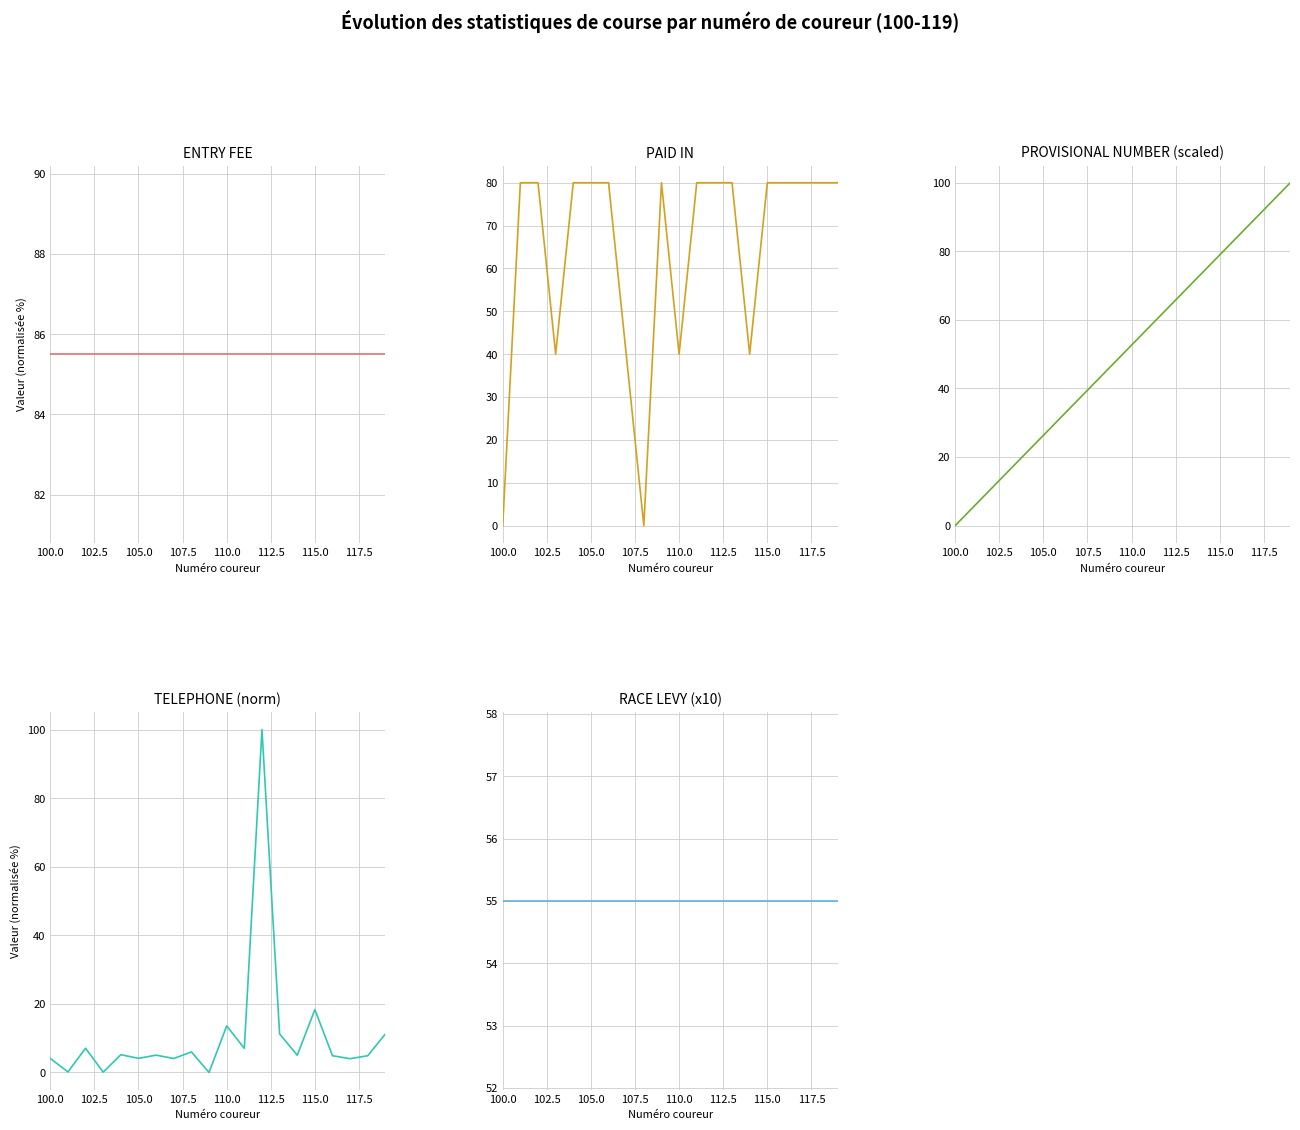

At how many categories does at least one series exceed 27?

20